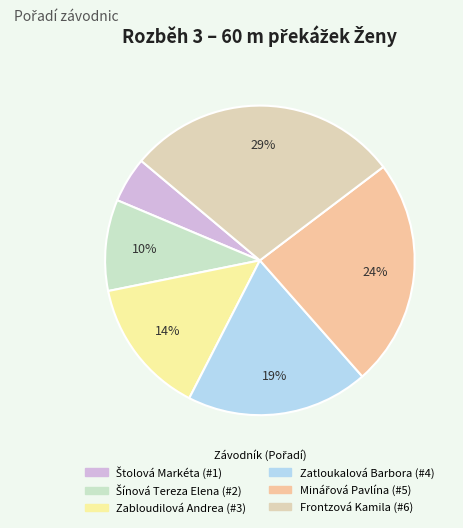

Count the number of slices in the pie.

6